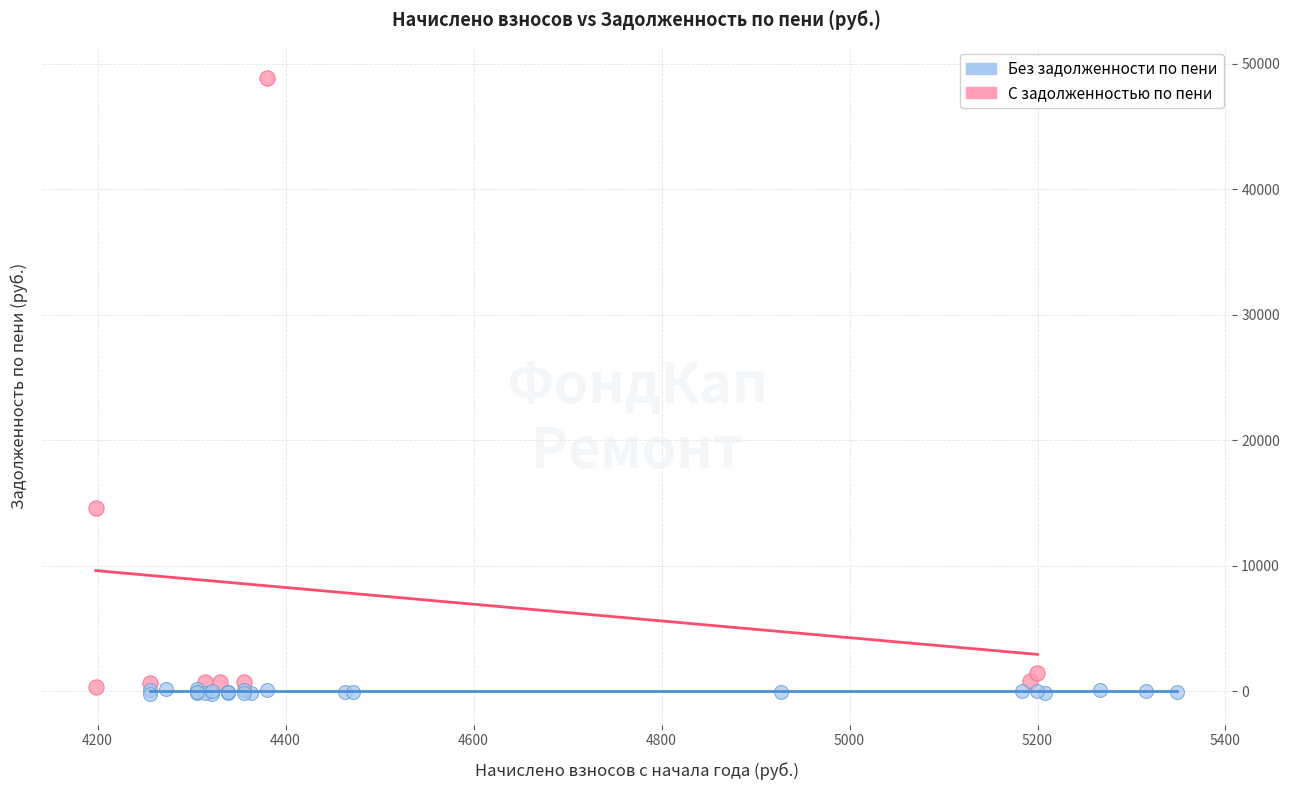

What are all the series names shown in the legend?

Без задолженности по пени, С задолженностью по пени